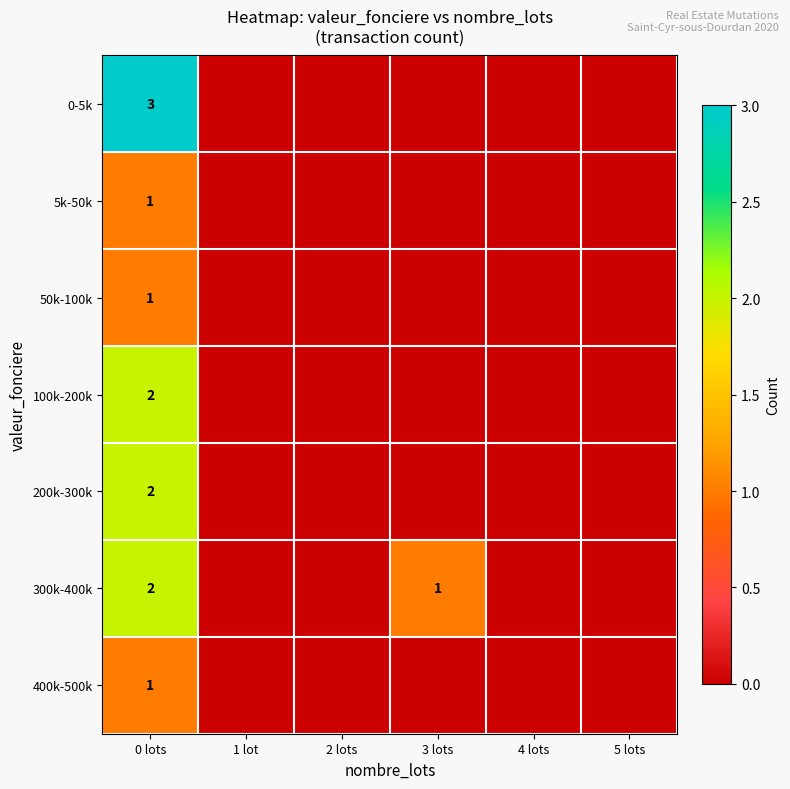

The 5k-50k series shows 1 at 0 lots. True or false?

True